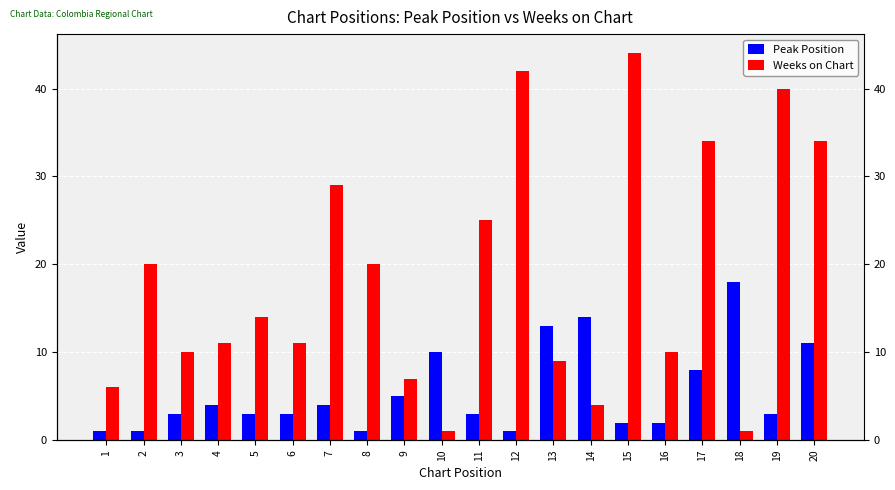

What is the greatest value displayed?

44